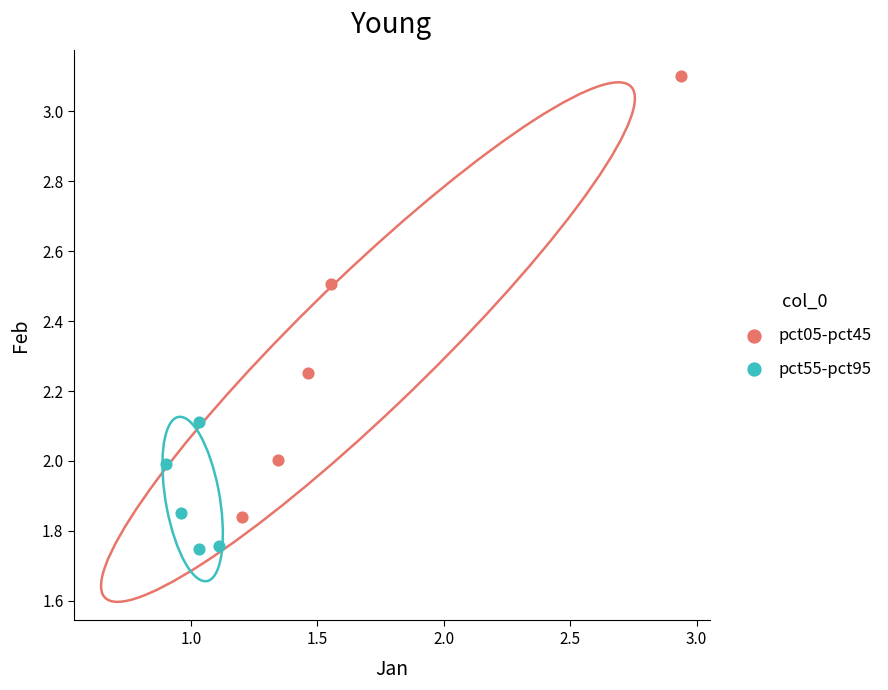

Which series contains the lowest Y value?

pct55-pct95